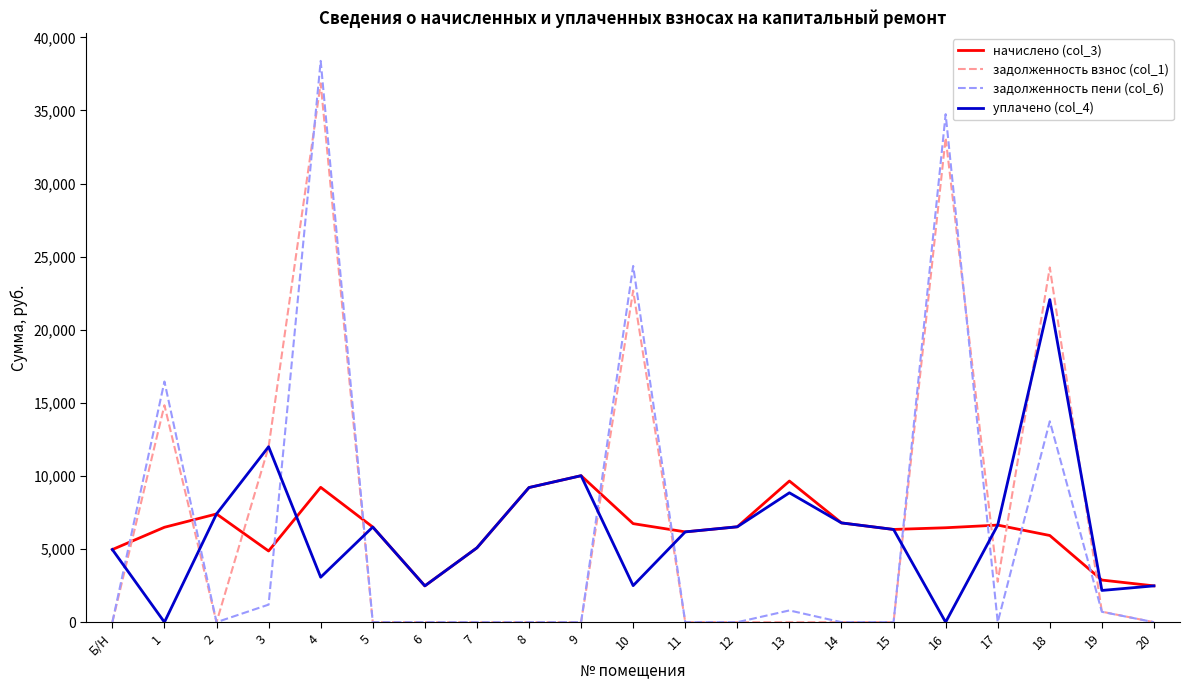

Is it true that уплачено (col_4) equals 2484.0 at 6?

True